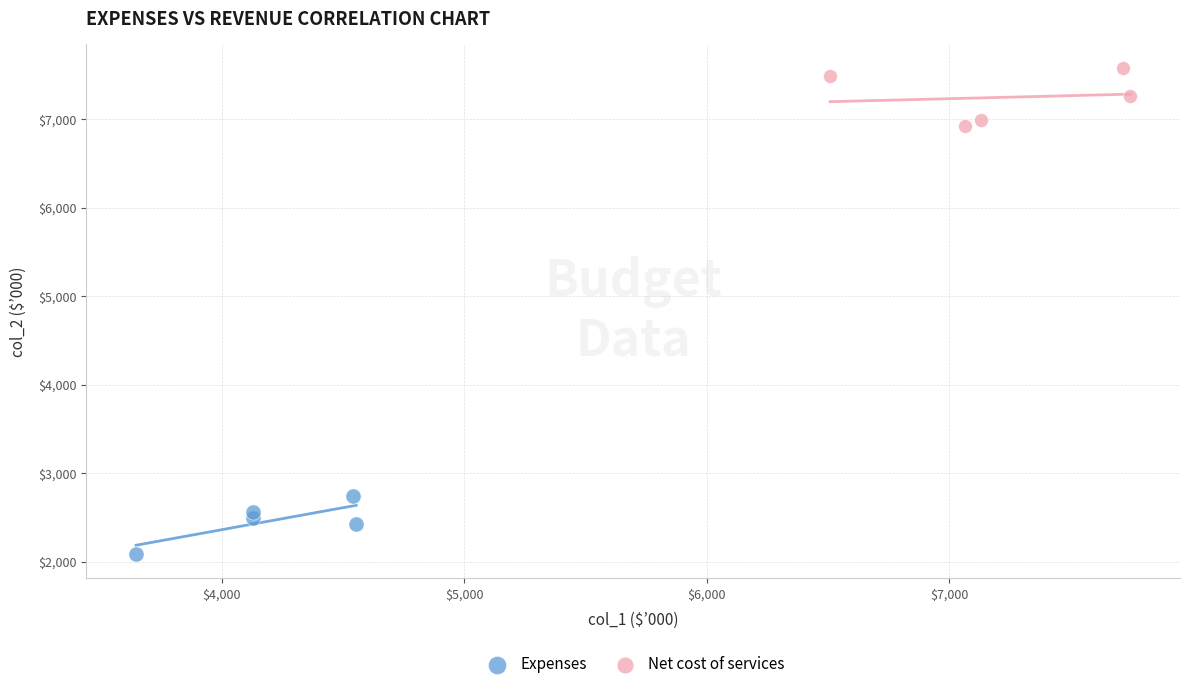

Which series contains the highest Y value?

Net cost of services